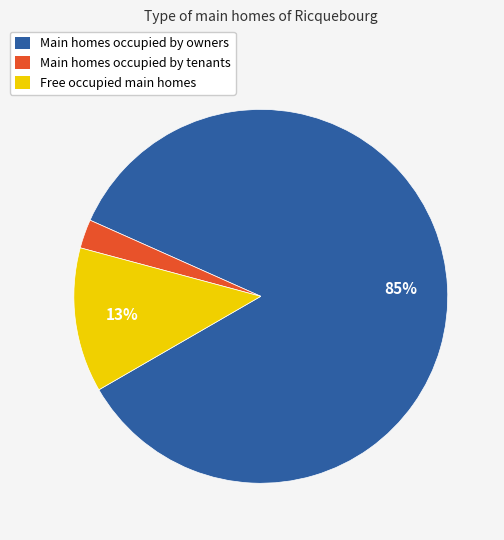

Does any single category account for the majority?

Yes